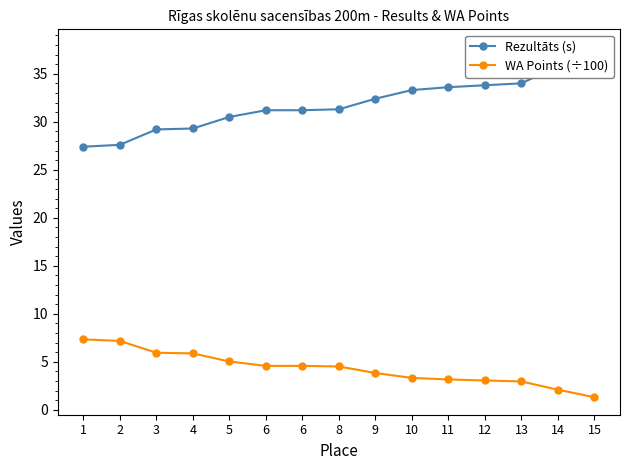

List the series in order of their overall mean, lowest first.

WA Points (÷100), Rezultāts (s)